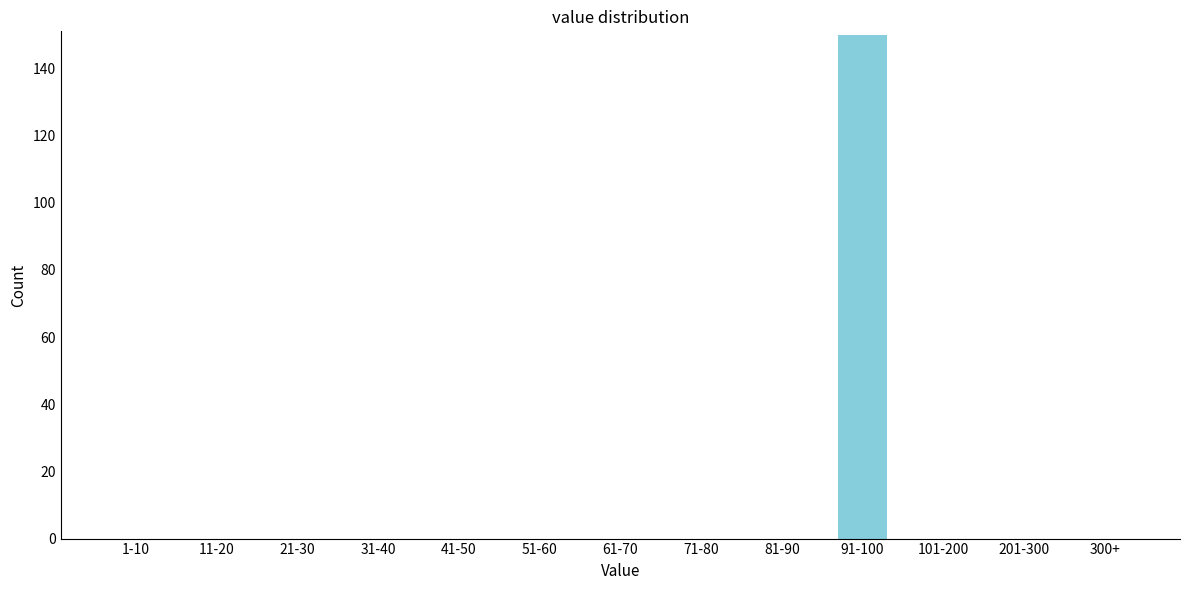

Reading left to right, extract all data points from this chart.

1-10=0	11-20=0	21-30=0	31-40=0	41-50=0	51-60=0	61-70=0	71-80=0	81-90=0	91-100=150	101-200=0	201-300=0	300+=0